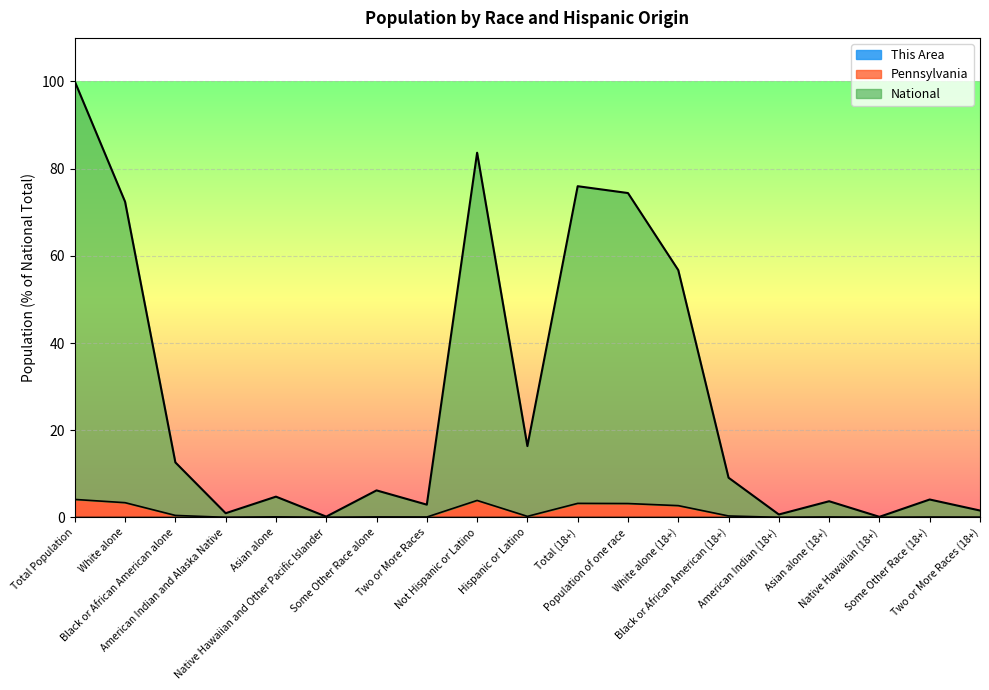

Which series changed the most between White alone and Asian alone?

National